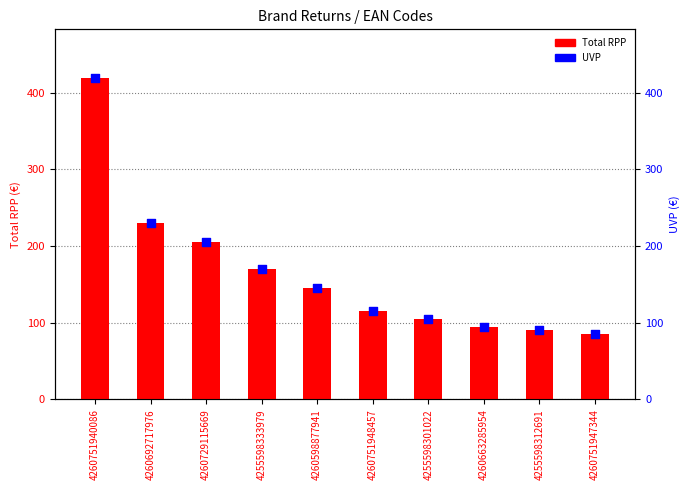

Which series has the largest total across all categories?

Total RPP